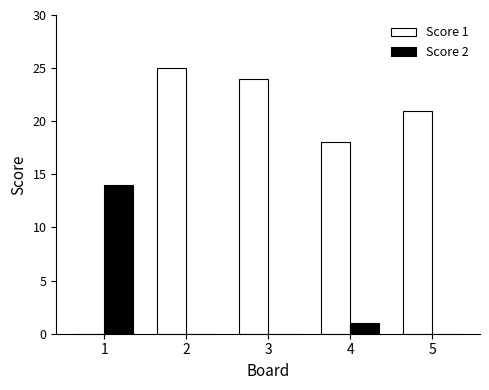

The value of Score 2 at 3 is 8. True or false?

False